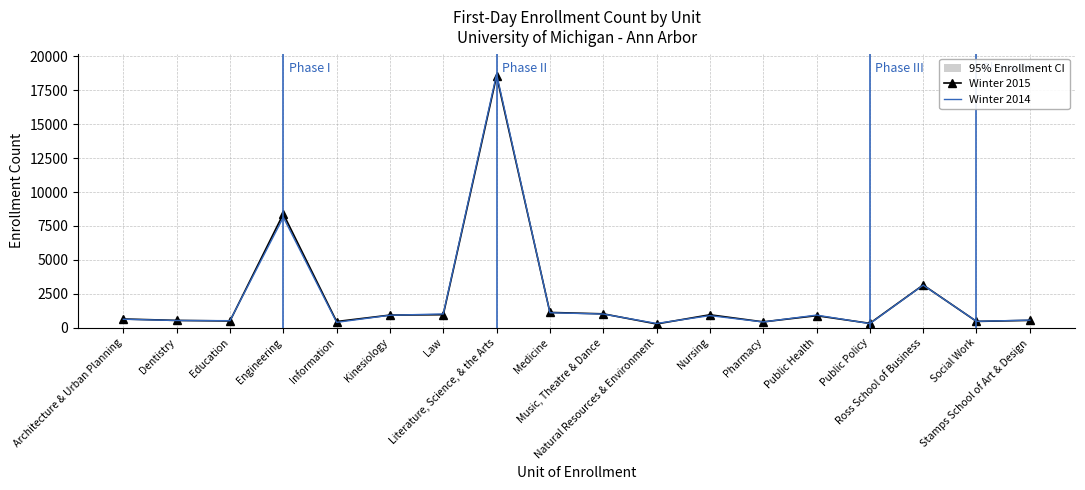

What is the value of the Winter 2015 point at the 5th from the left?

453